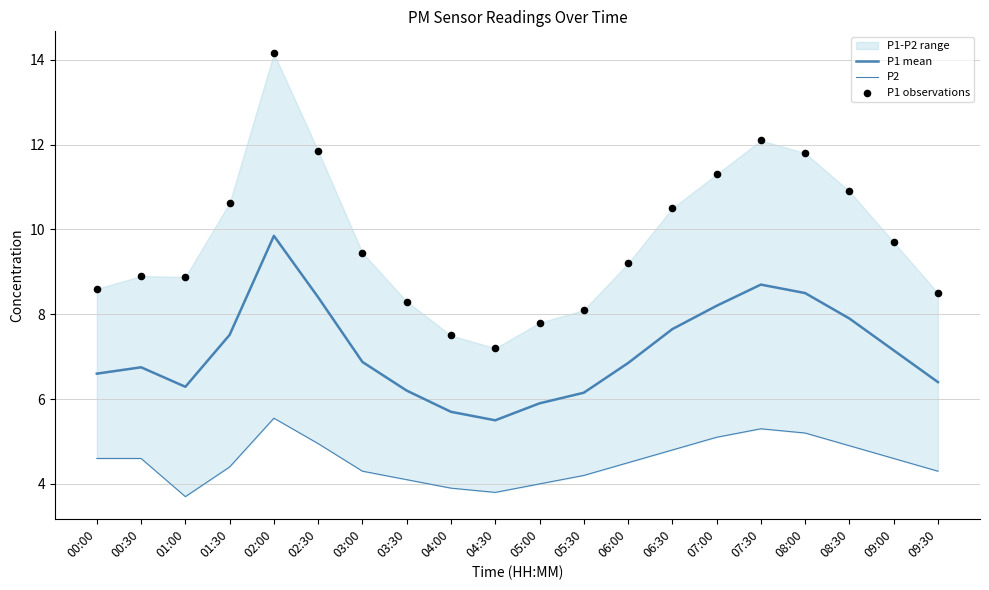

Is the value of P2 at 00:30 greater than the value of P1 mean at 05:30?

No